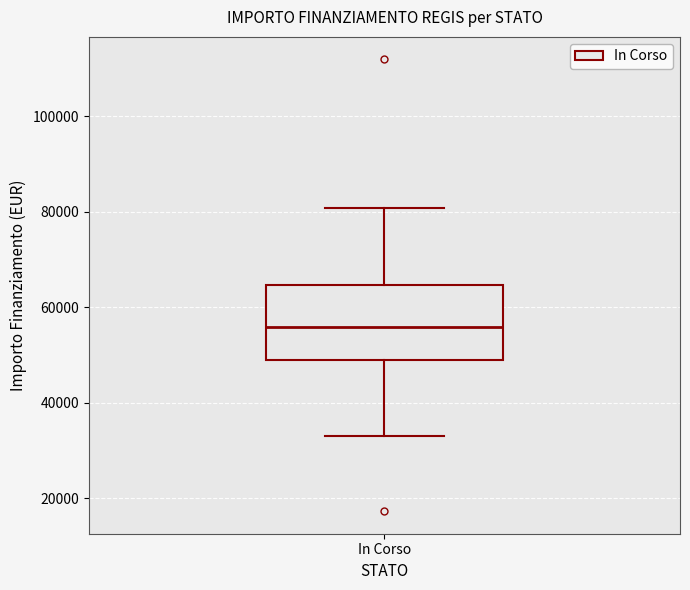

Where does the median line of the box for In Corso sit on the y-axis? The values are not printed on the chart, so give them approximately, as read against the axis.

56000